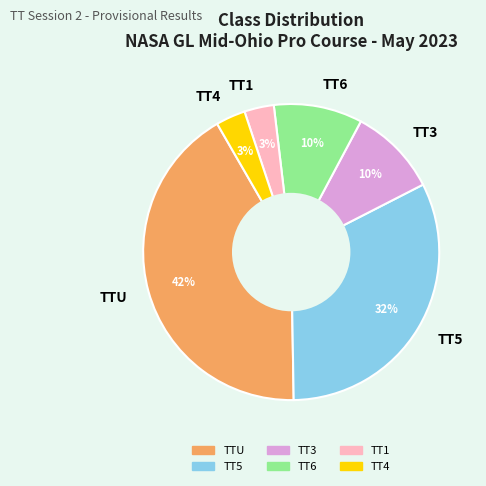

To the nearest percent, what is the average slice percentage?

17%